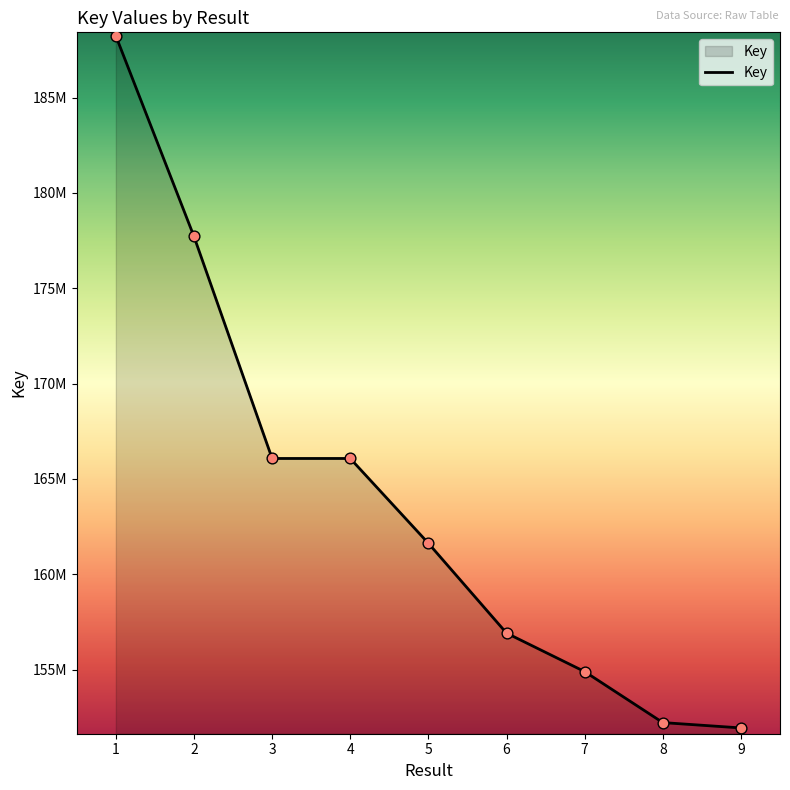

What is the change in value from 3 to 9?

-14135041